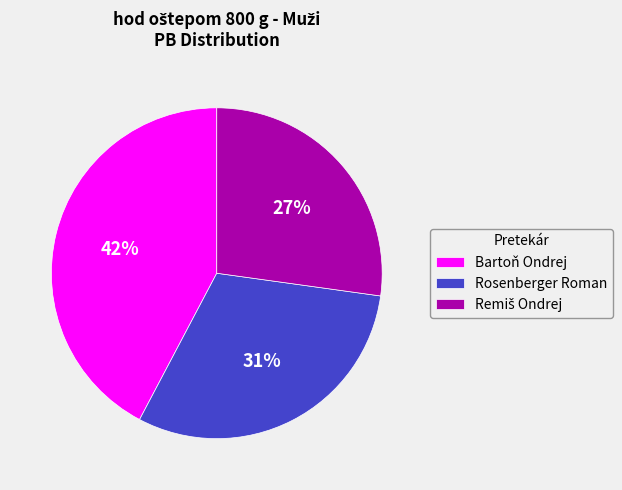

Which category has the biggest portion of the pie?

Bartoň Ondrej